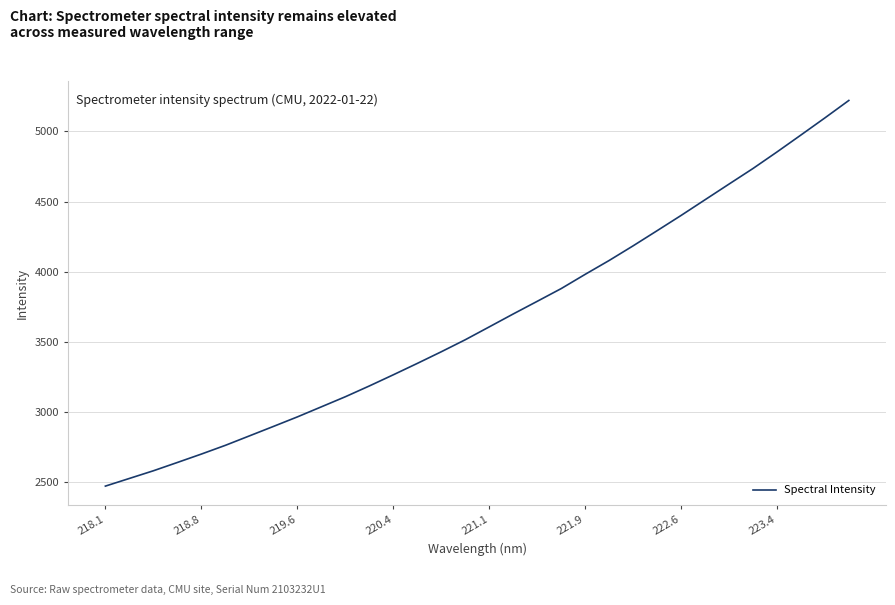

What is the smallest value displayed?

2471.1